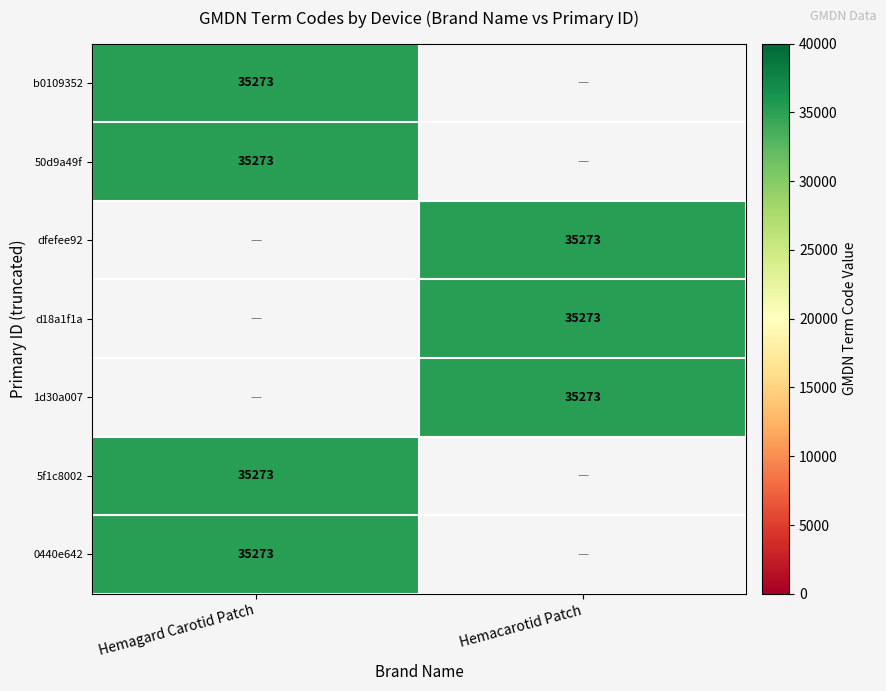

At 2, list the series in order from largest to smallest.

Hemagard Carotid Patch, Hemacarotid Patch